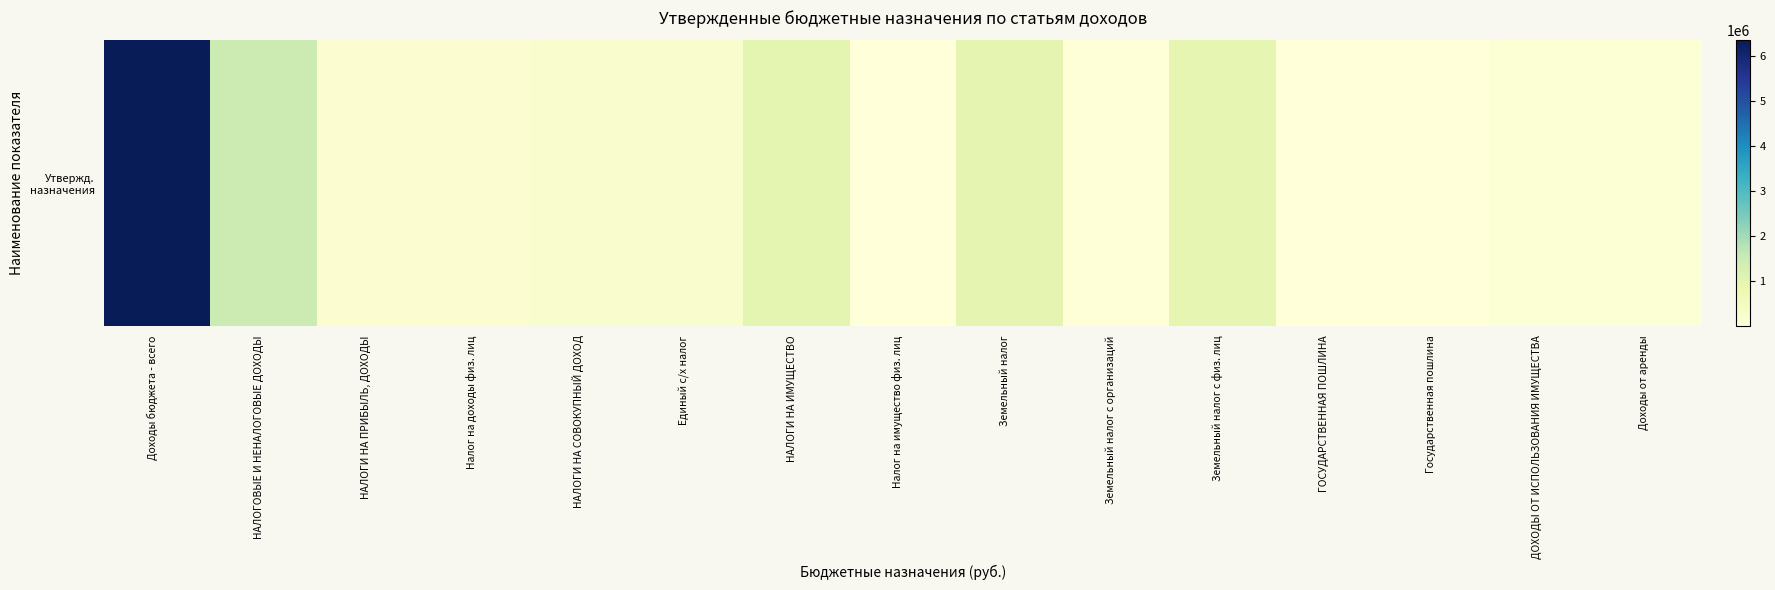

The value at Земельный налог is 465457. True or false?

False